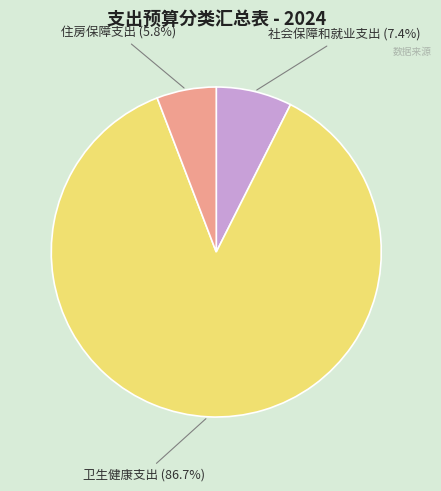

Does any single category account for the majority?

Yes